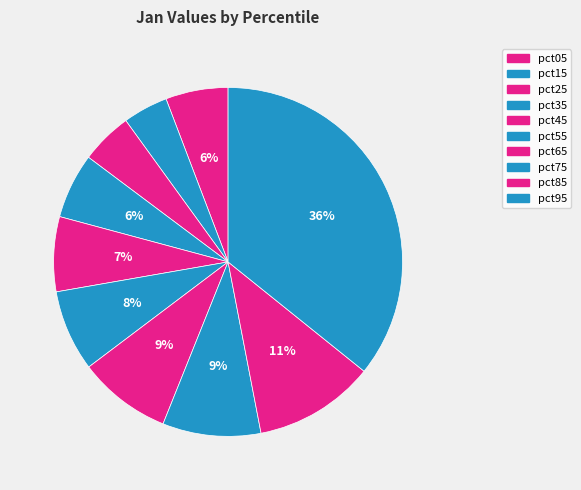

To the nearest percent, what percentage of the pie is pct65?

9%